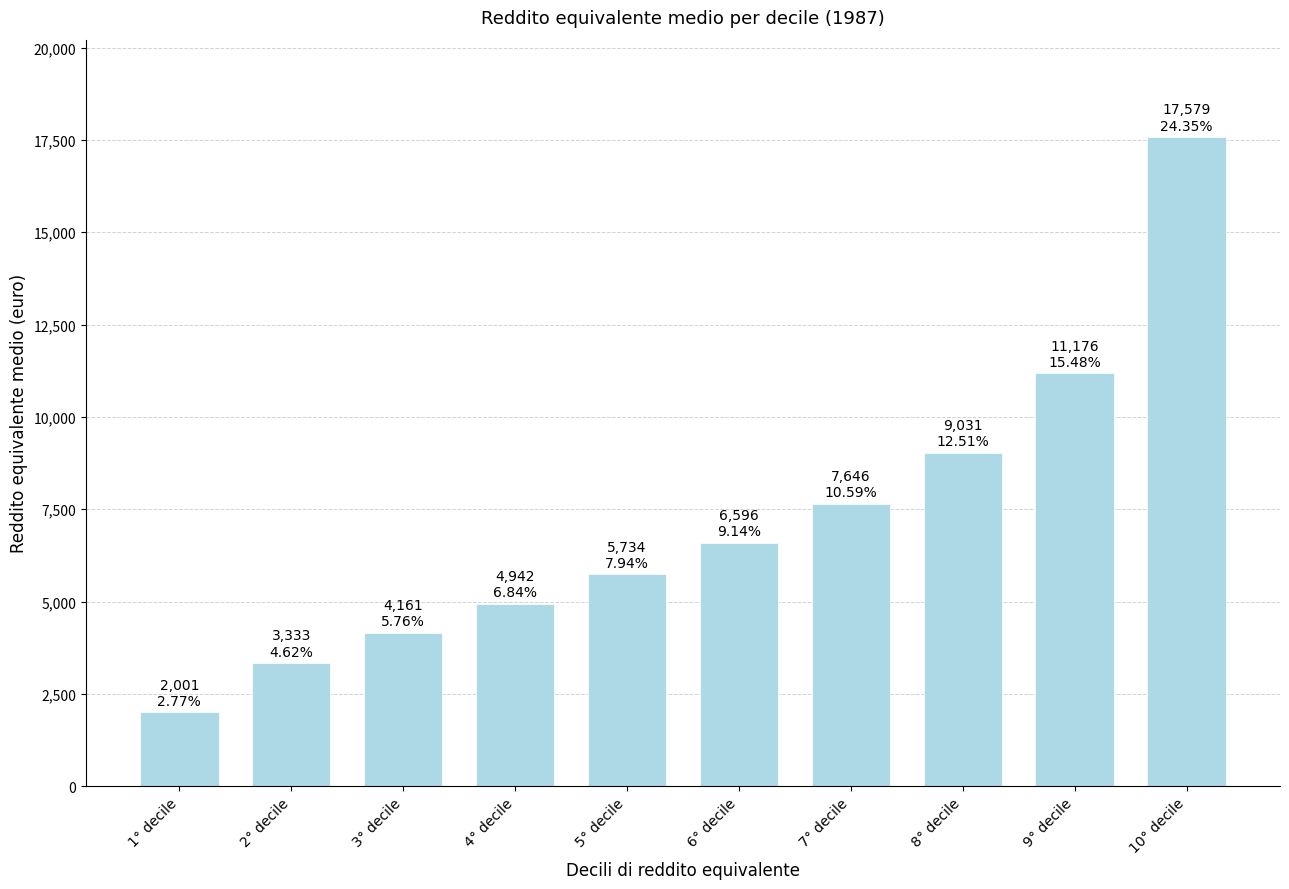

Reading left to right, what are all the values shown in this chart?

2001	3333	4161	4942	5734	6596	7646	9031	11176	17579